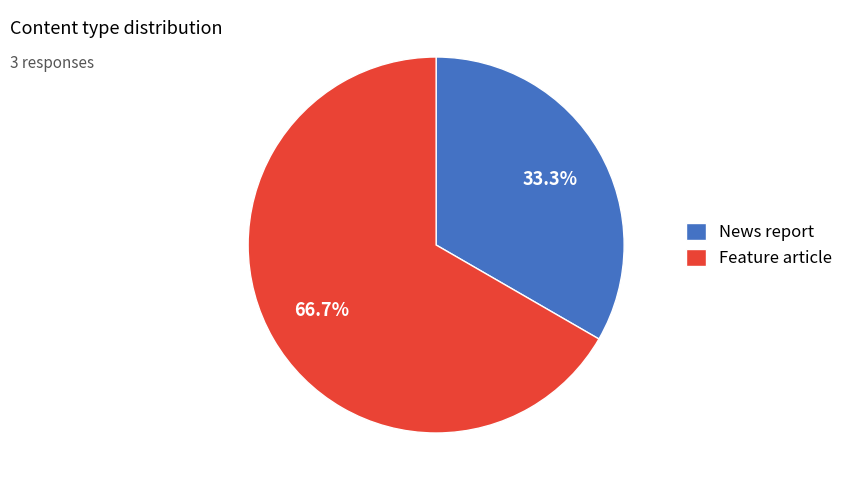

To the nearest percent, what percentage of the pie is News report?

33%